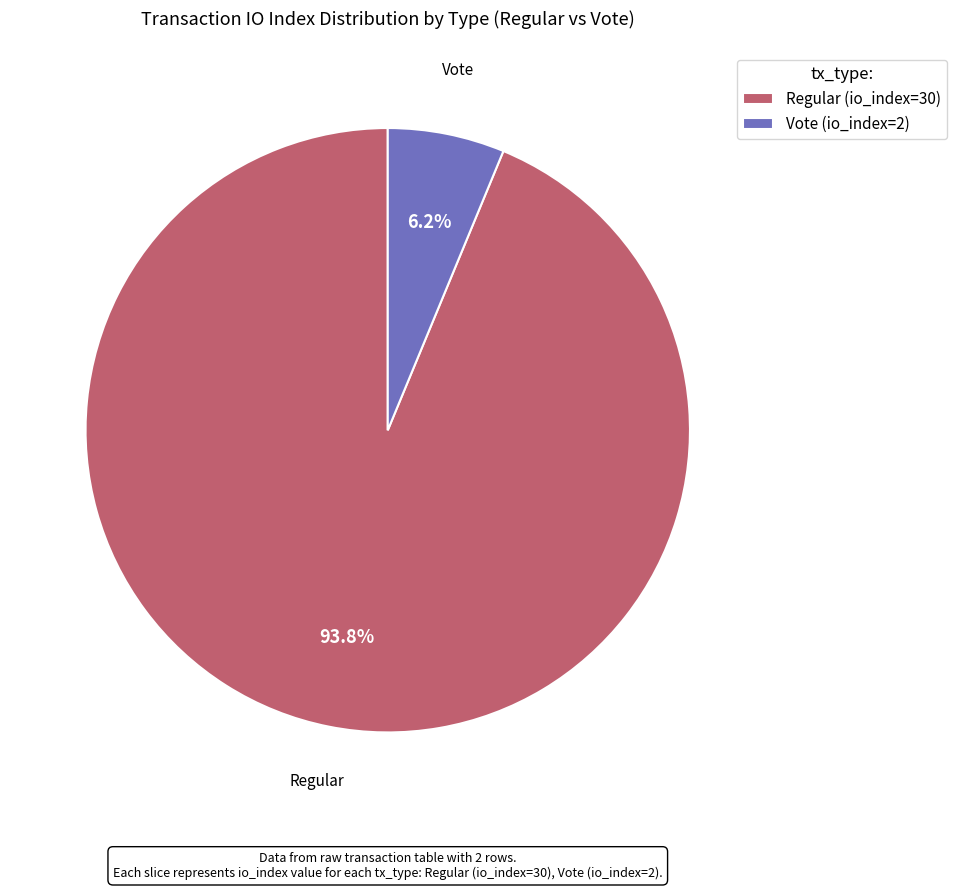

Do Vote (io_index=2) and Regular (io_index=30) together represent more than half of the pie?

Yes